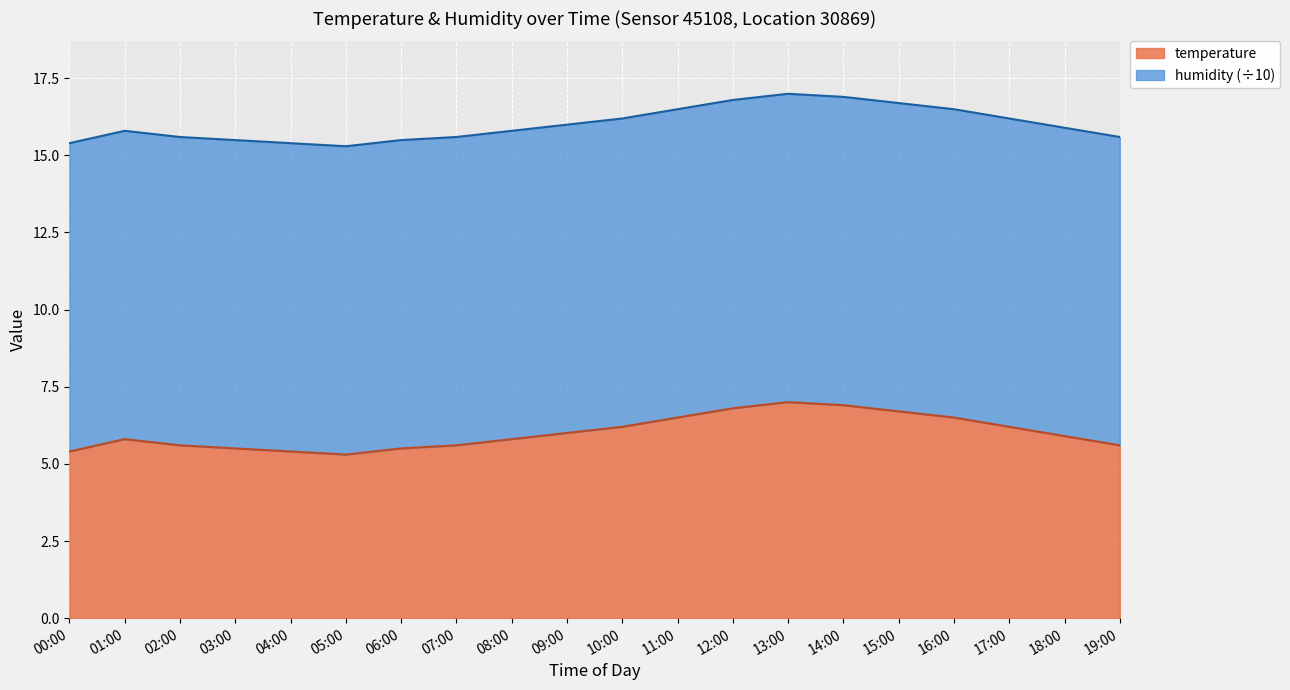

List the labels in order of value, largest first.

13:00, 14:00, 12:00, 15:00, 11:00, 16:00, 10:00, 17:00, 09:00, 18:00, 01:00, 08:00, 02:00, 07:00, 19:00, 03:00, 06:00, 00:00, 04:00, 05:00